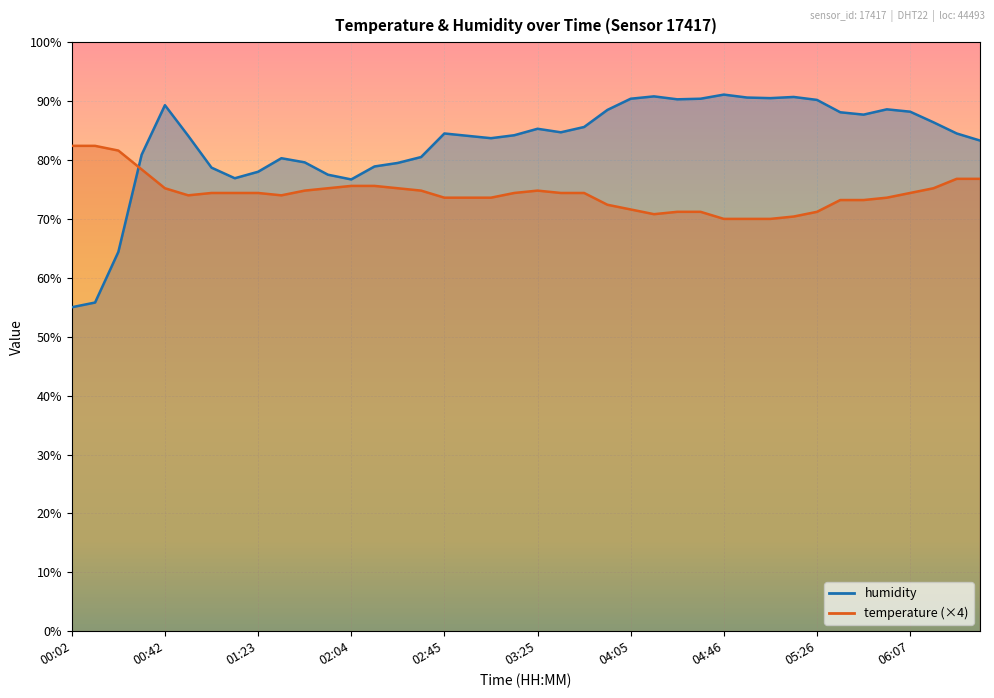

List the labels in order of humidity value, largest first.

04:46, 04:16, 05:16, 04:56, 05:06, 04:05, 04:36, 04:26, 05:26, 00:42, 05:57, 03:55, 06:07, 05:36, 05:46, 06:17, 03:45, 03:25, 03:35, 02:45, 06:27, 03:15, 00:52, 02:55, 03:05, 06:37, 00:32, 02:34, 01:34, 01:44, 02:24, 02:14, 01:02, 01:23, 01:54, 01:13, 02:04, 00:22, 00:12, 00:02